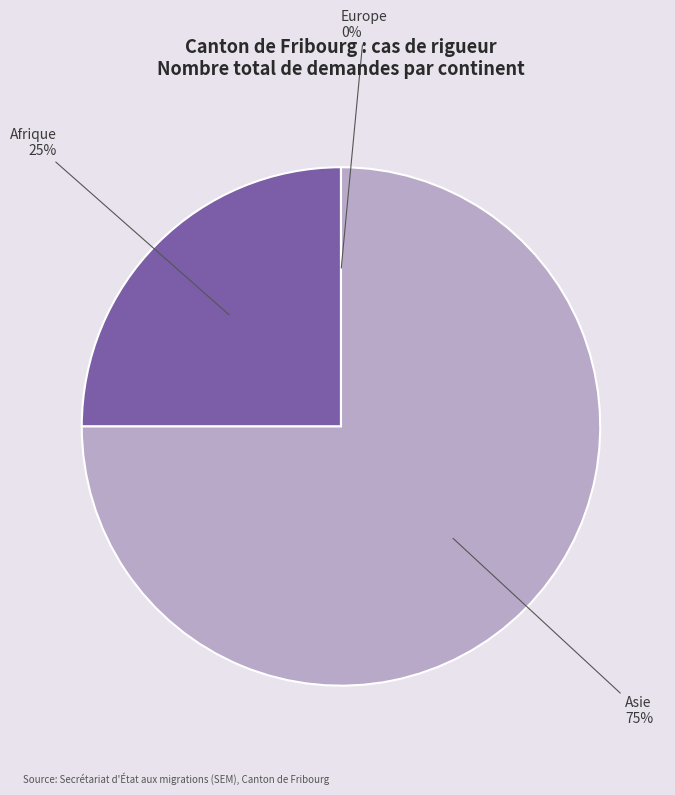

How many slices are in this pie chart?

3